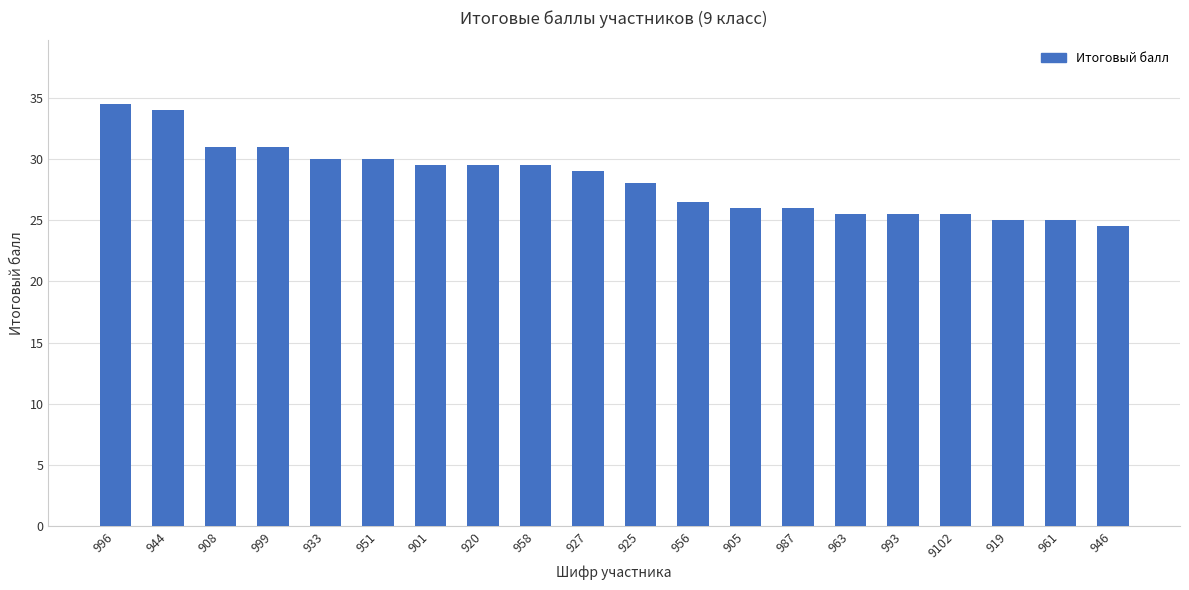

What is the minimum value shown in the chart?

24.5